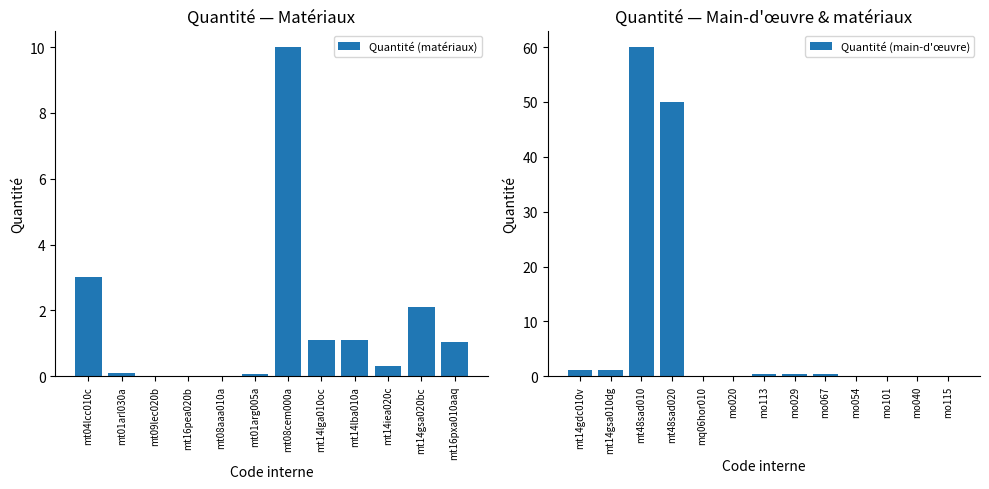

What is the sum of all Quantité (matériaux) values?

18.8